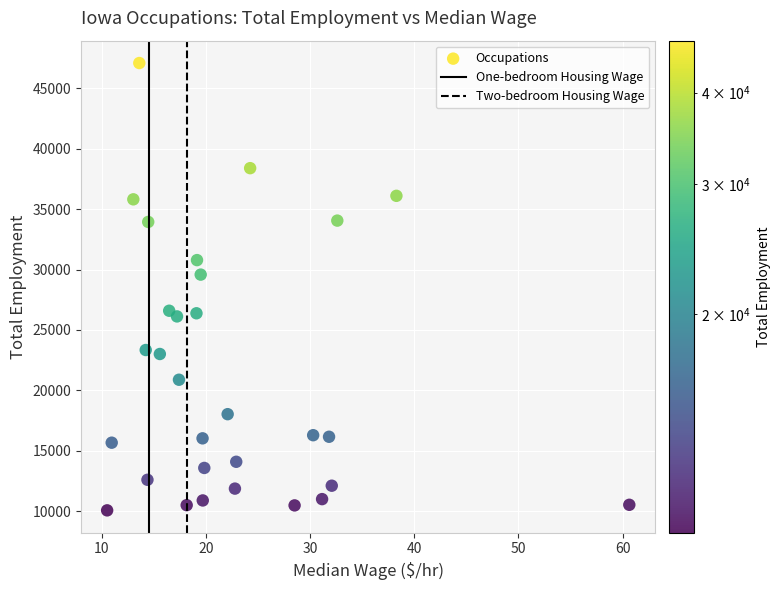

What Y value in the scatter plot is closest to 28580?

29580